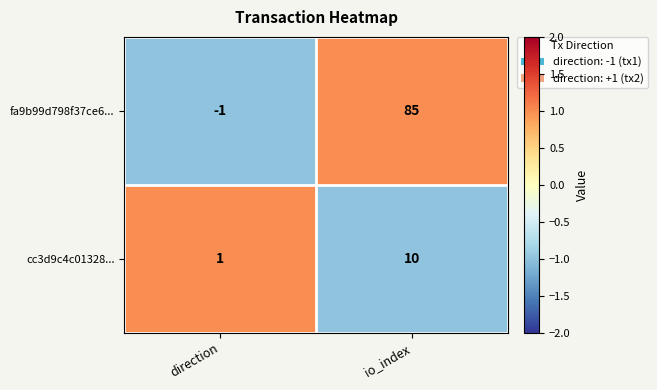

What is the sum of the fa9b99d798f37ce6... values at io_index and direction?

84